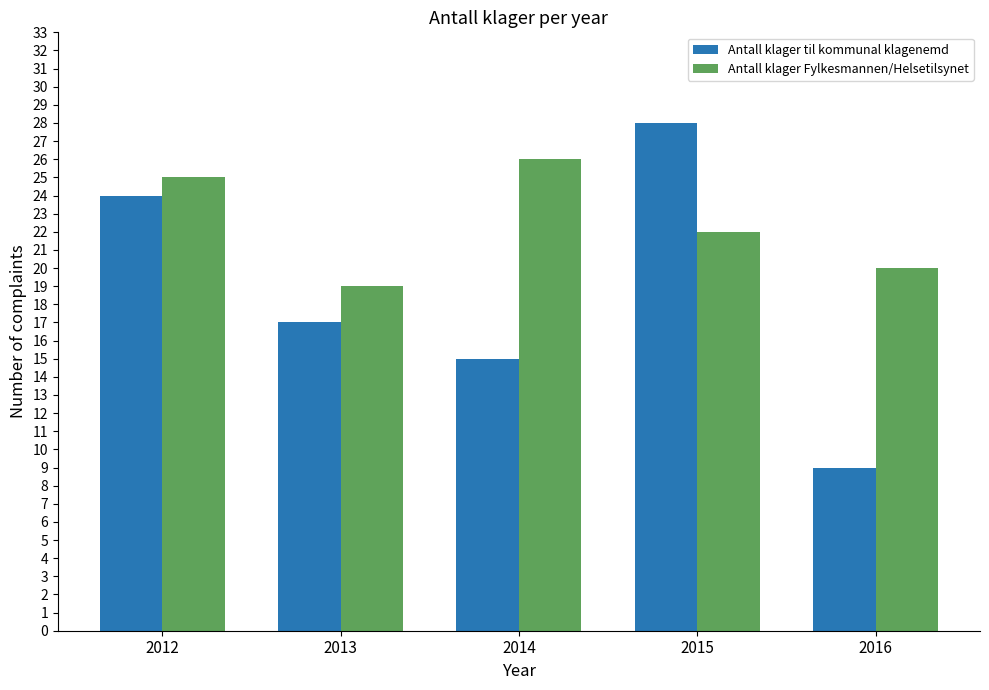

Which category has the lowest value across all series?

2016